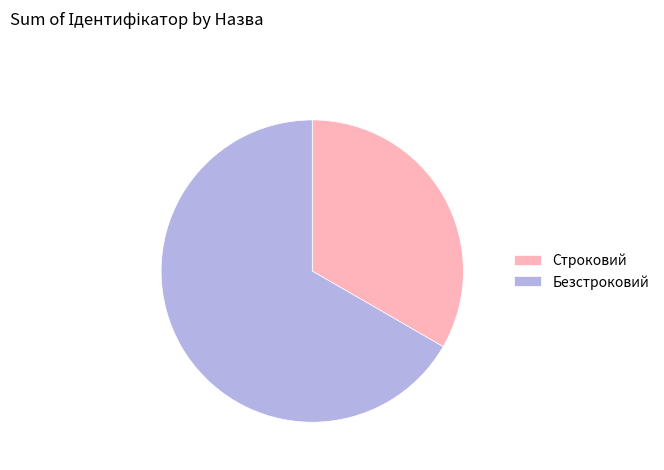

How many segments does this pie chart have?

2